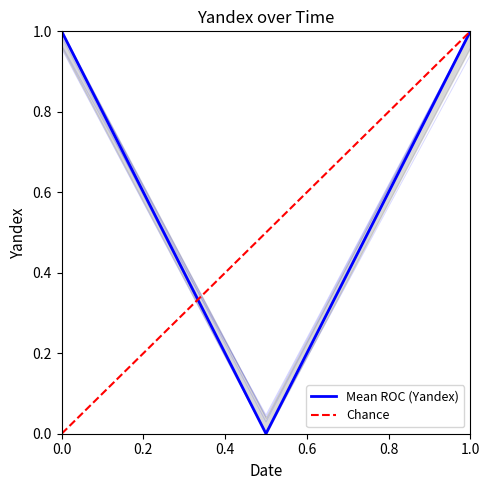

What is the difference between the maximum and minimum values?

1.0